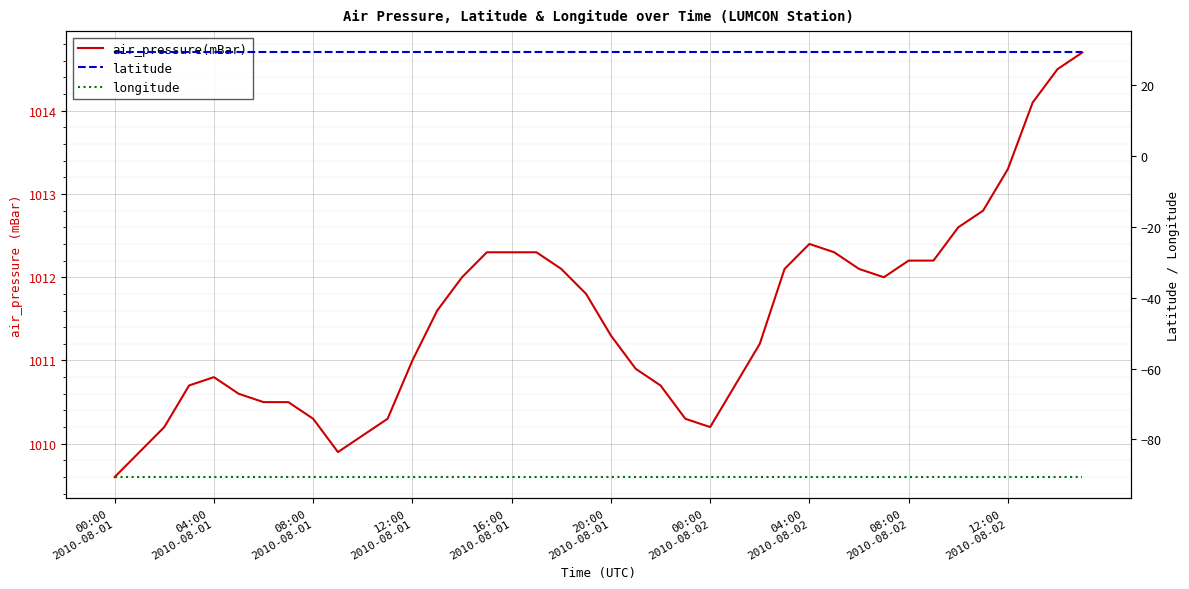

True or false: latitude has more than 0 interior local peaks.

False